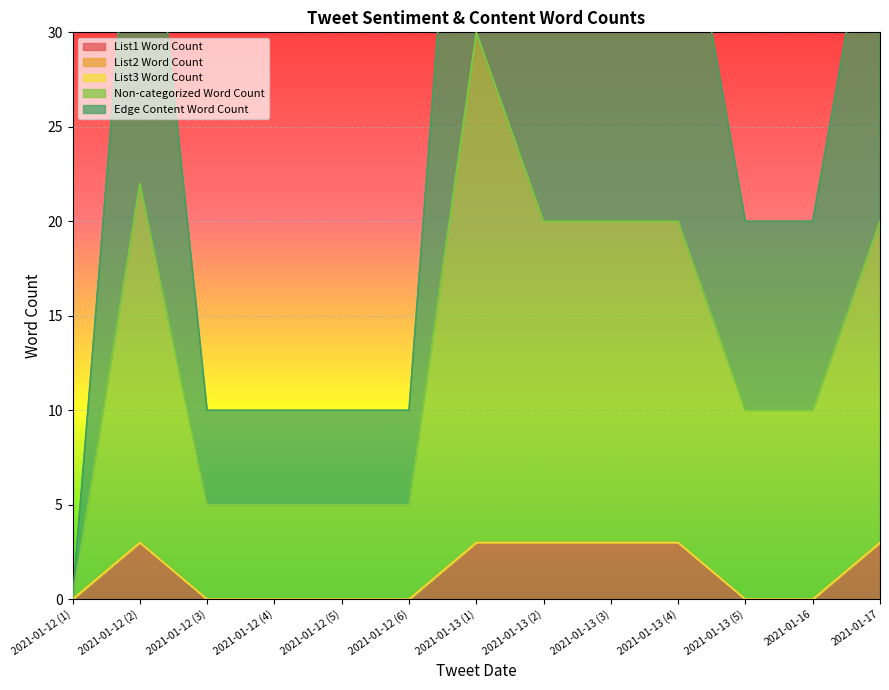

True or false: List1 Word Count and Non-categorized Word Count cross at least once.

False